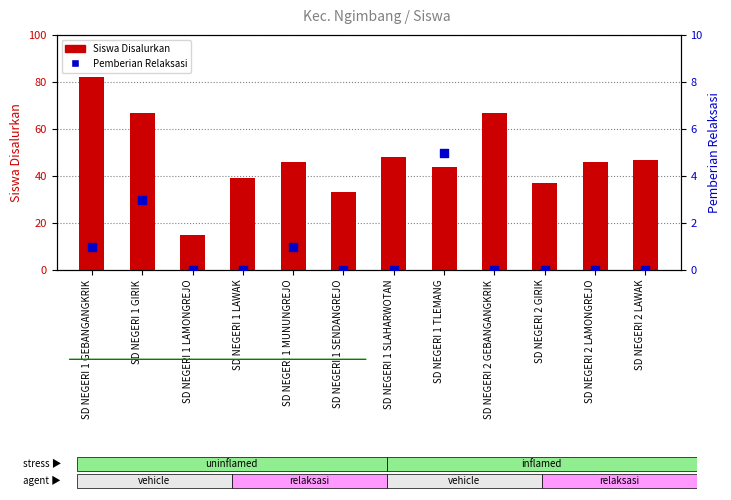

What are all the series names shown in the legend?

Siswa Disalurkan, Pemberian Relaksasi